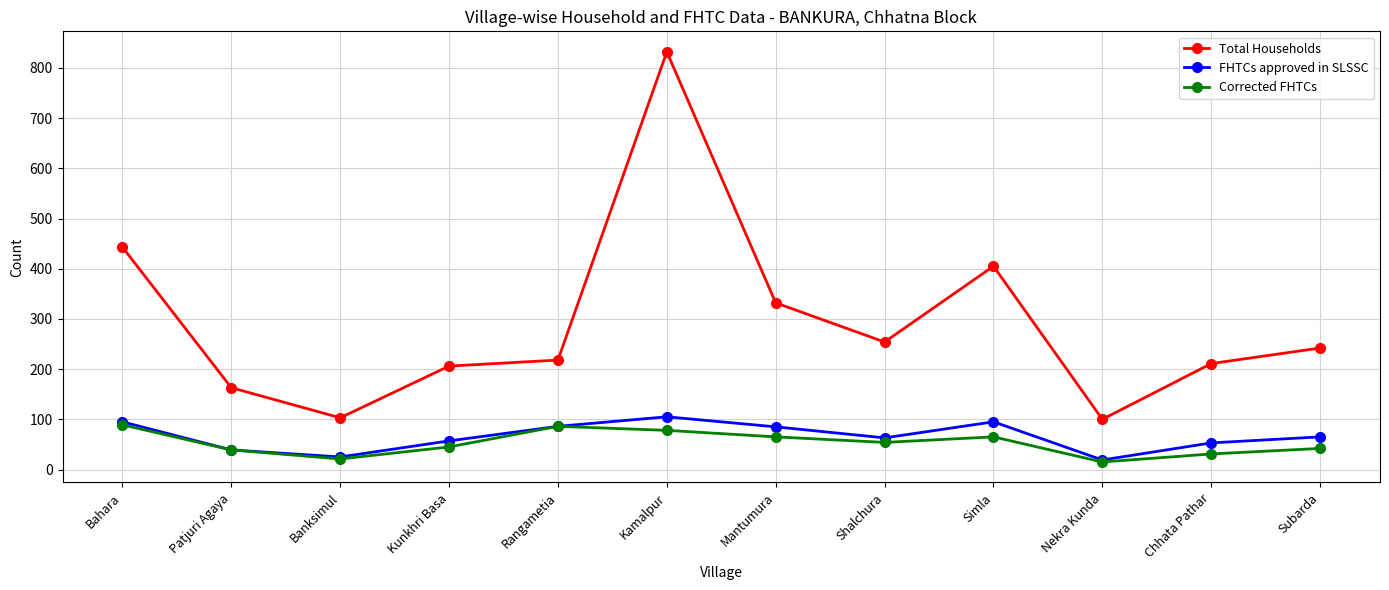

What is the greatest value displayed?

832